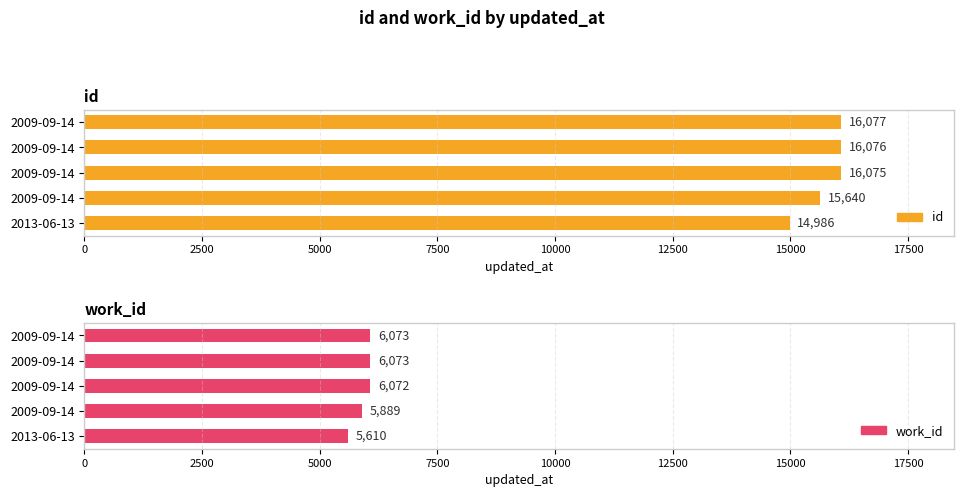

Between 5000 and 10000, which series saw the biggest shift?

id